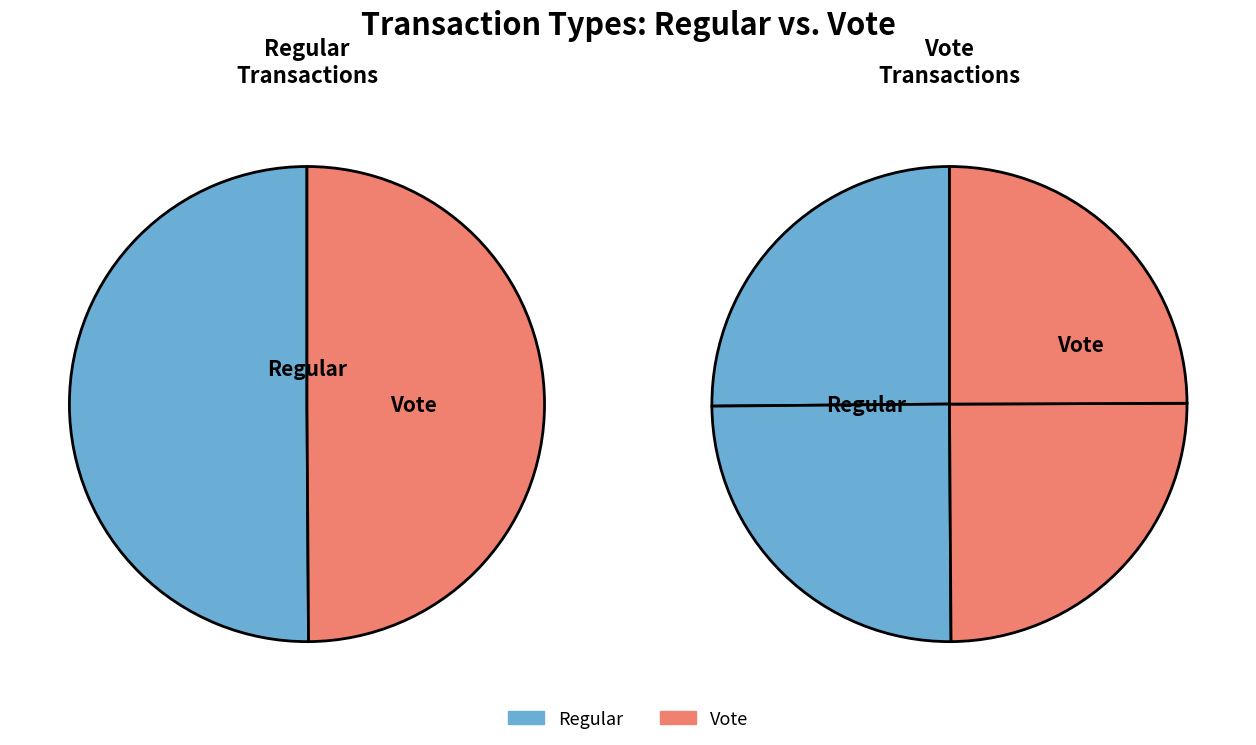

To the nearest percent, what is the average slice percentage?

50%